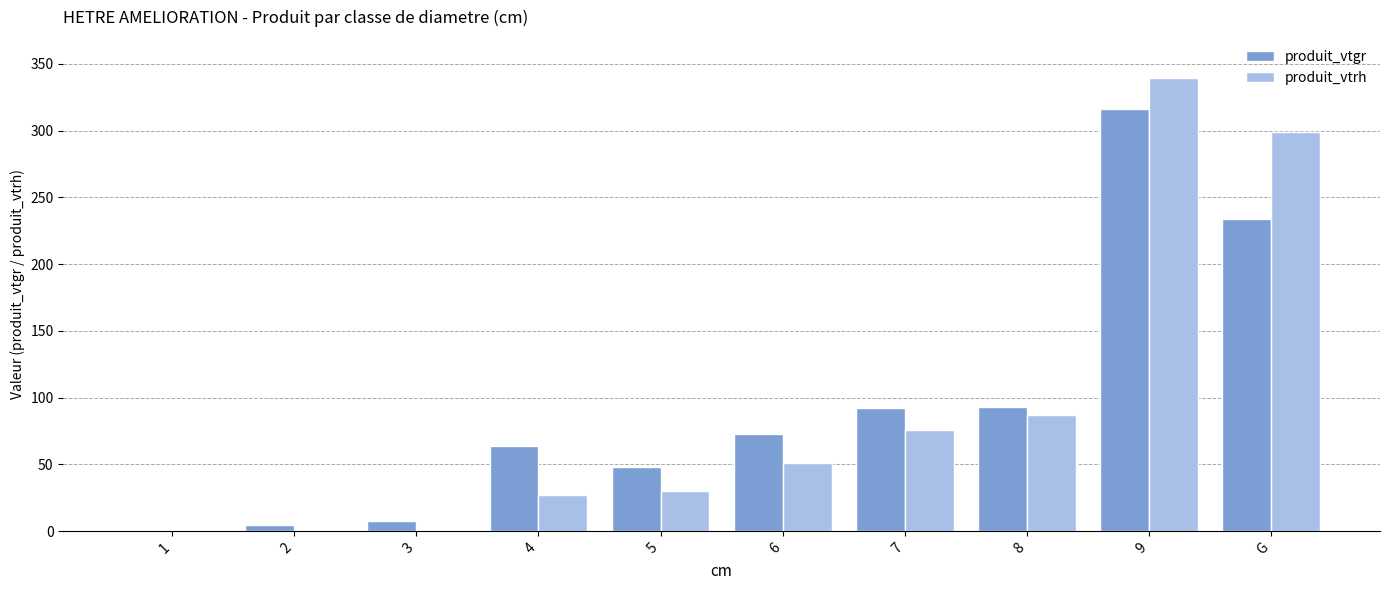

True or false: produit_vtgr has a value of 316.2 at 9.

True